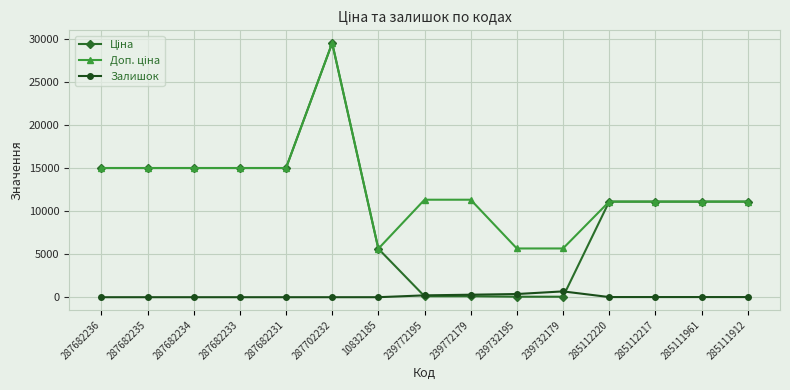

What is the greatest value displayed?

29548.9